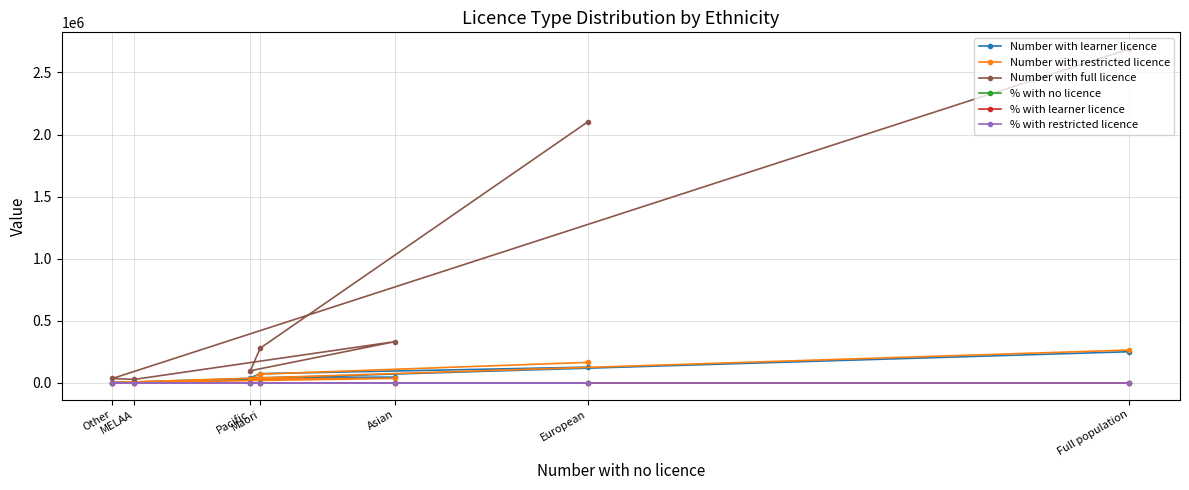

What is the sum of all Number with restricted licence values?

577683.0